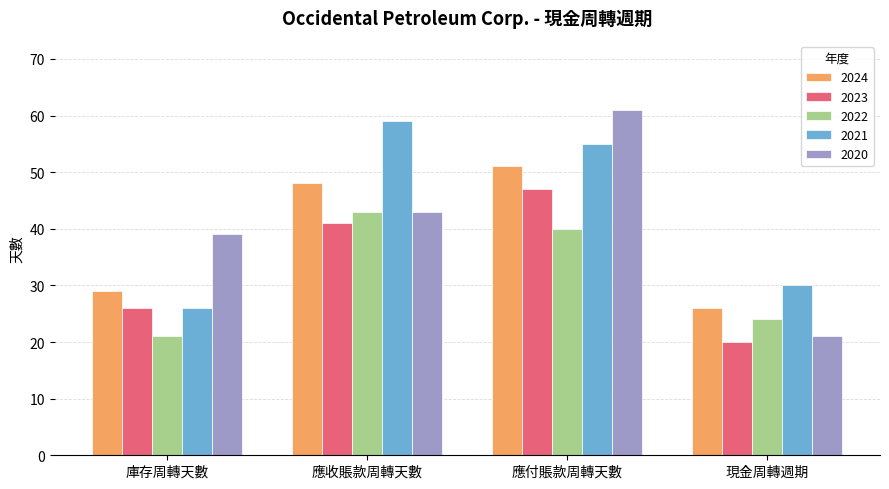

At how many categories does at least one series exceed 20?

4